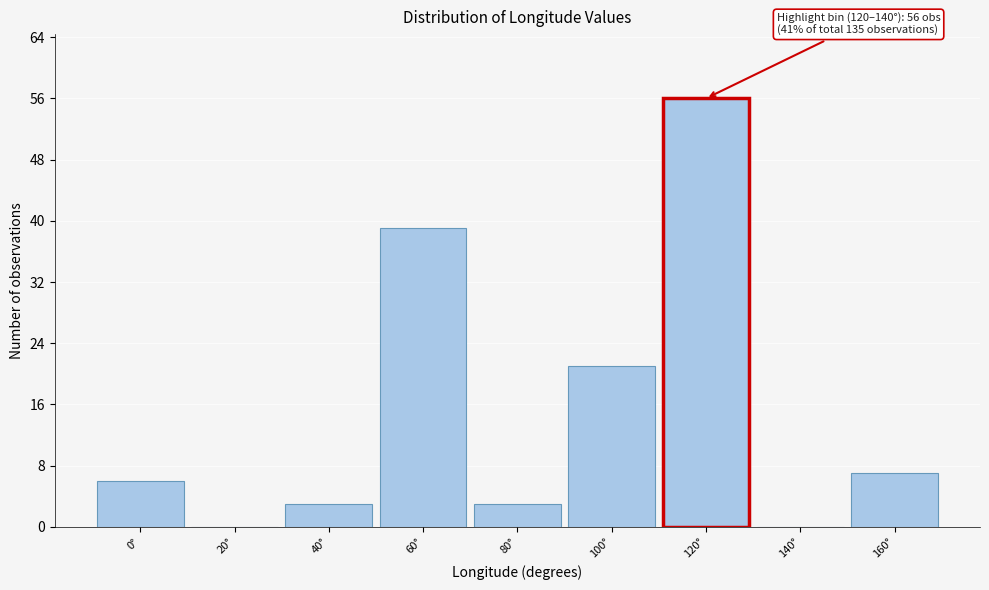

Reading left to right, what are all the values shown in this chart?

0°=6	20°=0	40°=3	60°=39	80°=3	100°=21	120°=56	140°=0	160°=7